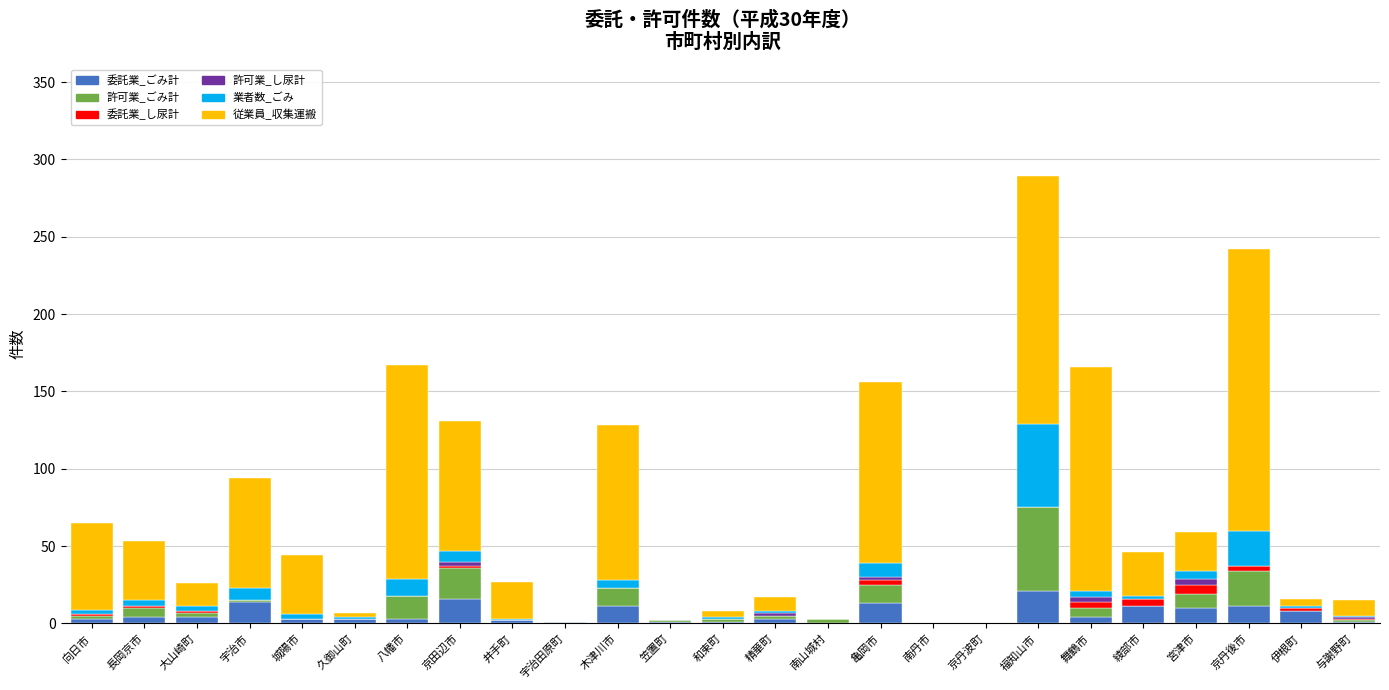

What is the sum of all 委託業_ごみ計 values?

148